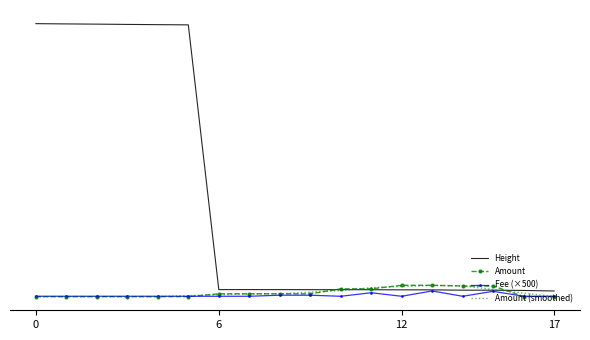

What are all the series names shown in the legend?

Height, Amount, Fee (×500), Amount (smoothed)